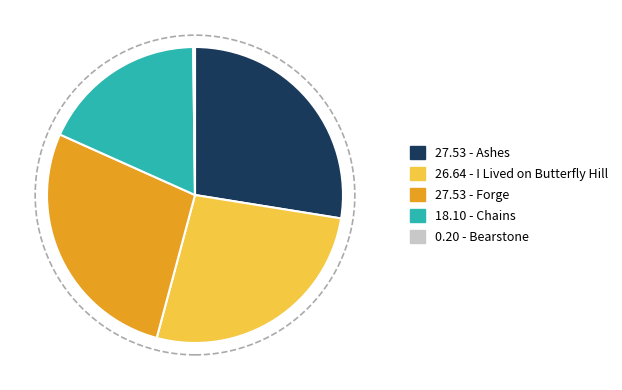

Does any single category account for the majority?

No